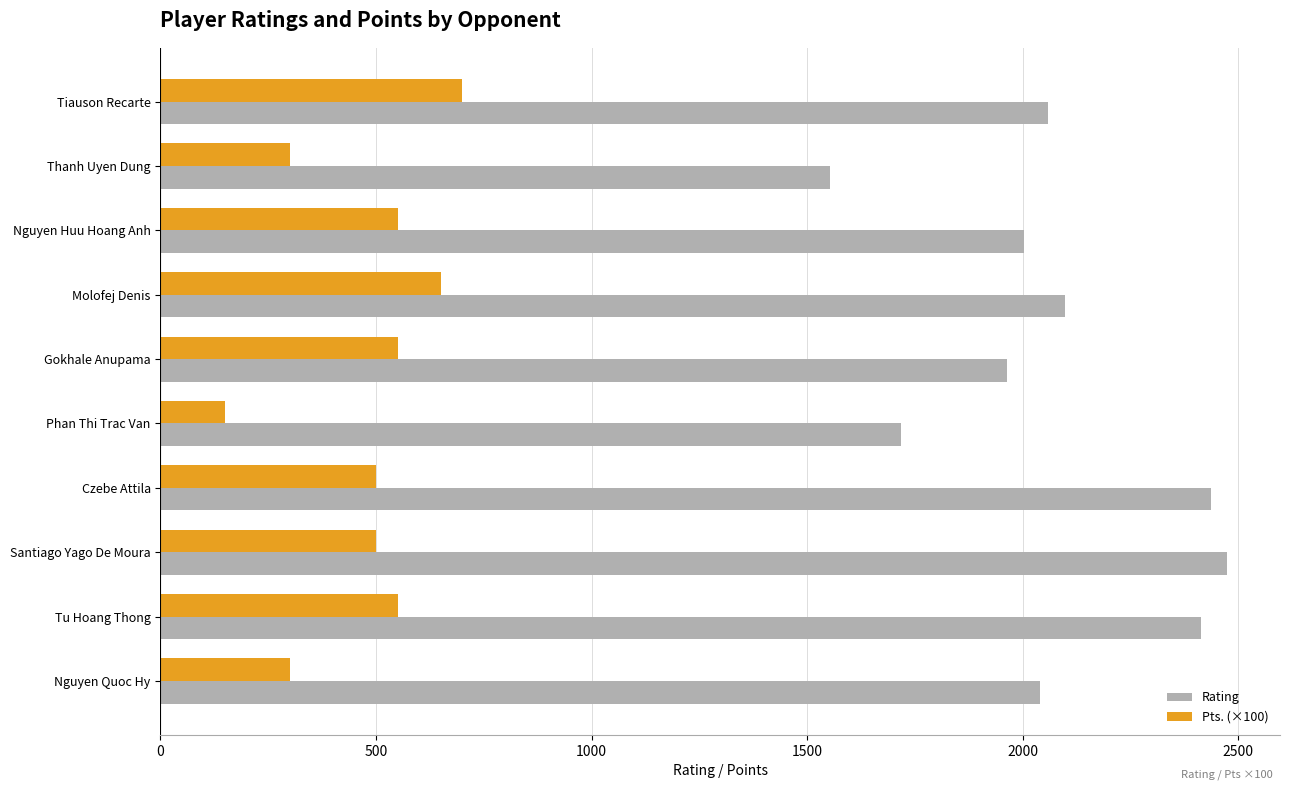

What is the approximate value of Pts. (×100) at Nguyen Huu Hoang Anh?

550